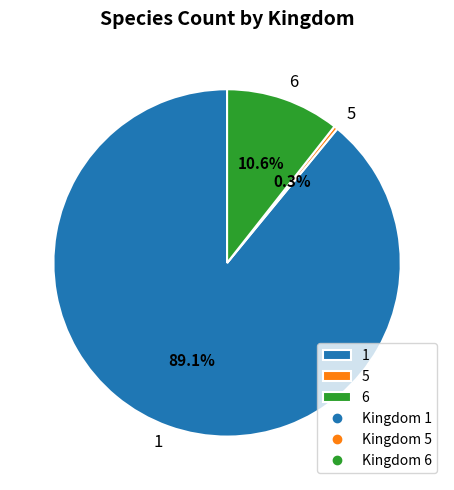

The 6 slice represents 30% of the pie. True or false?

False